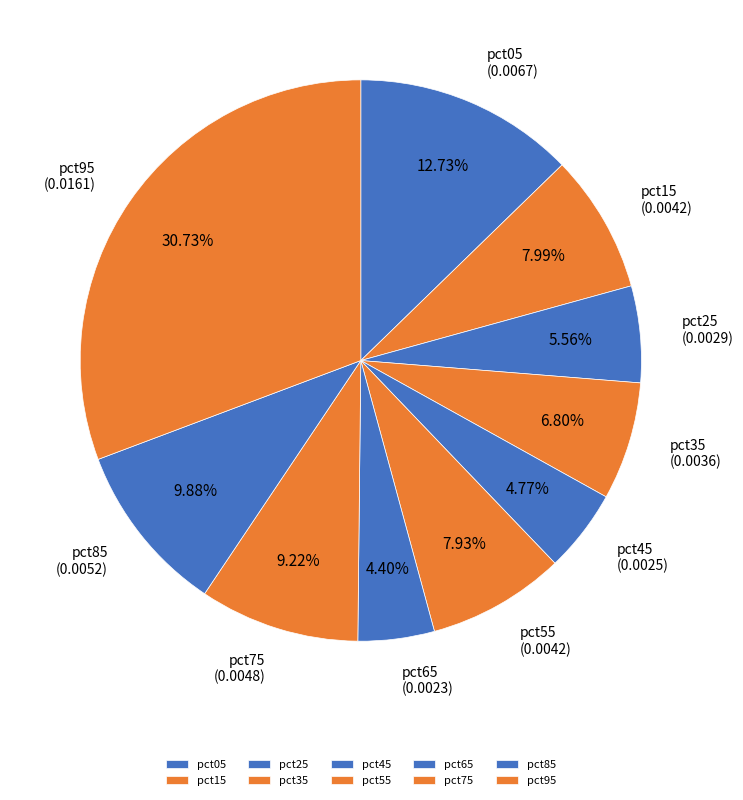

What percentage do pct45 and pct95 together represent?

35.5%